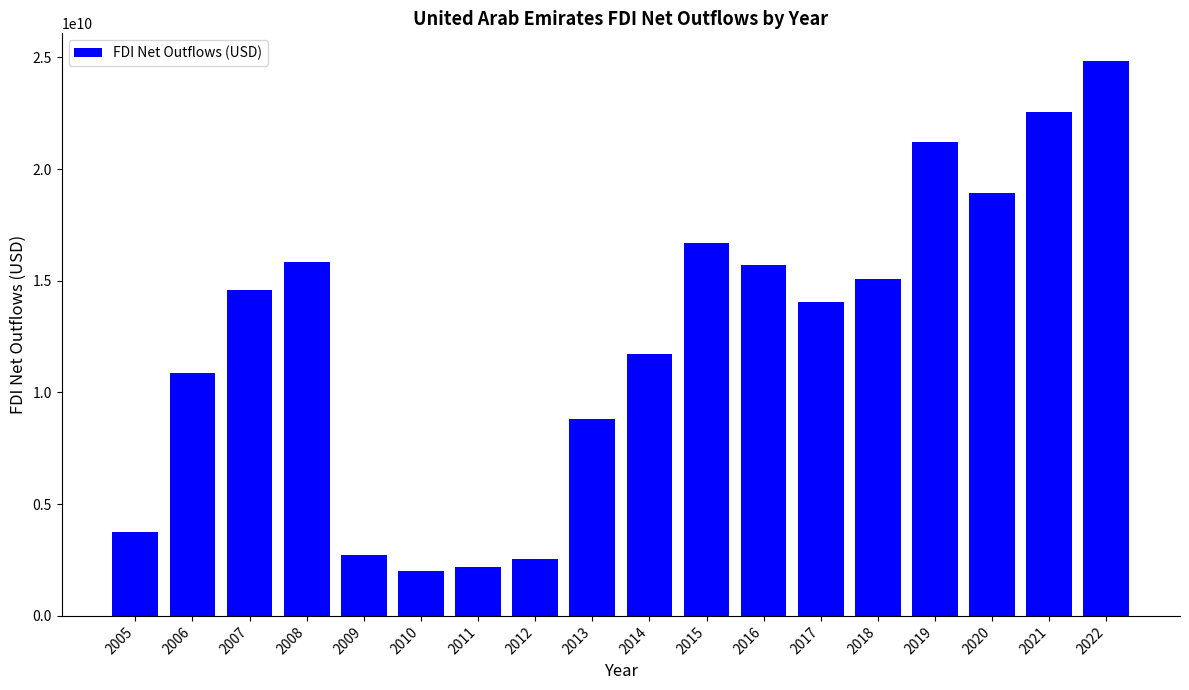

Which label corresponds to the largest value in the chart?

2022